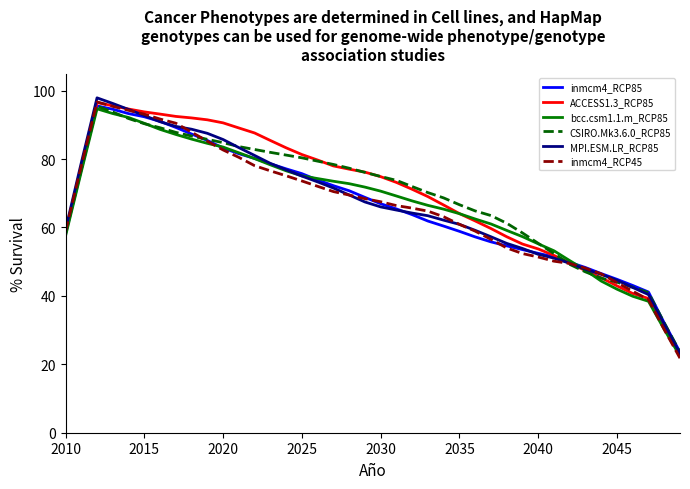

What is the greatest value displayed?

97.9